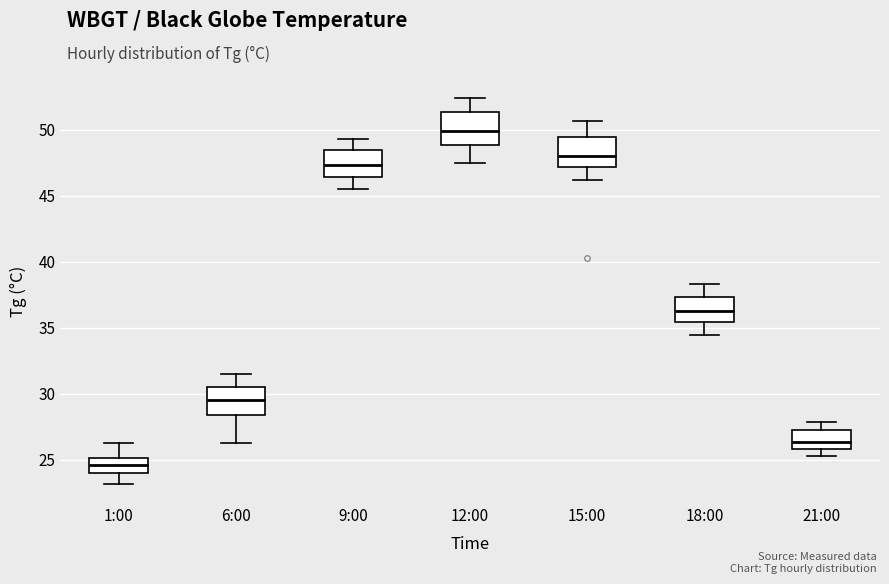

Which box has the lowest median line?

1:00